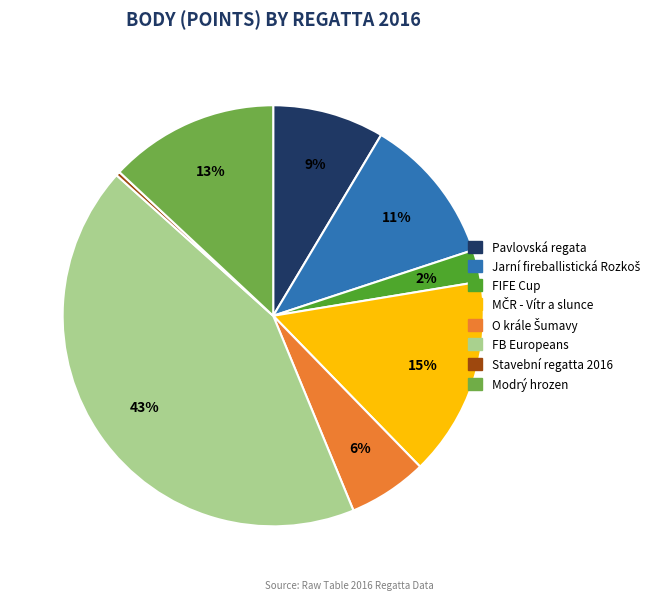

To the nearest percent, what is the difference between the largest and smallest slice percentages?

43%